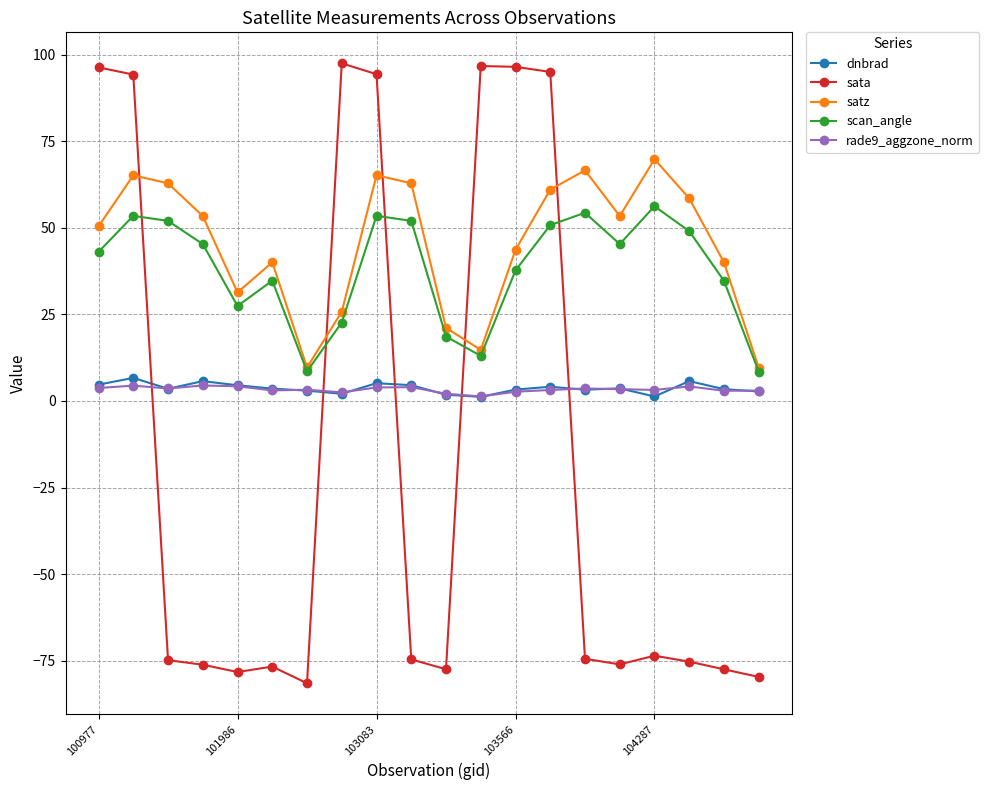

Which series has the widest spread of values?

sata